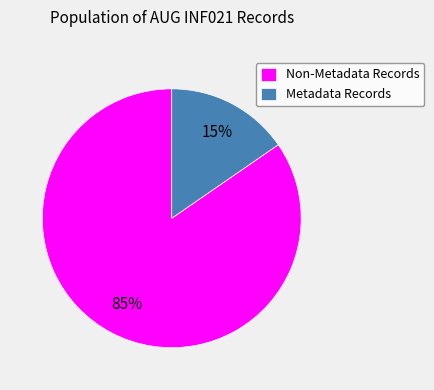

The Metadata Records slice represents 5% of the pie. True or false?

False